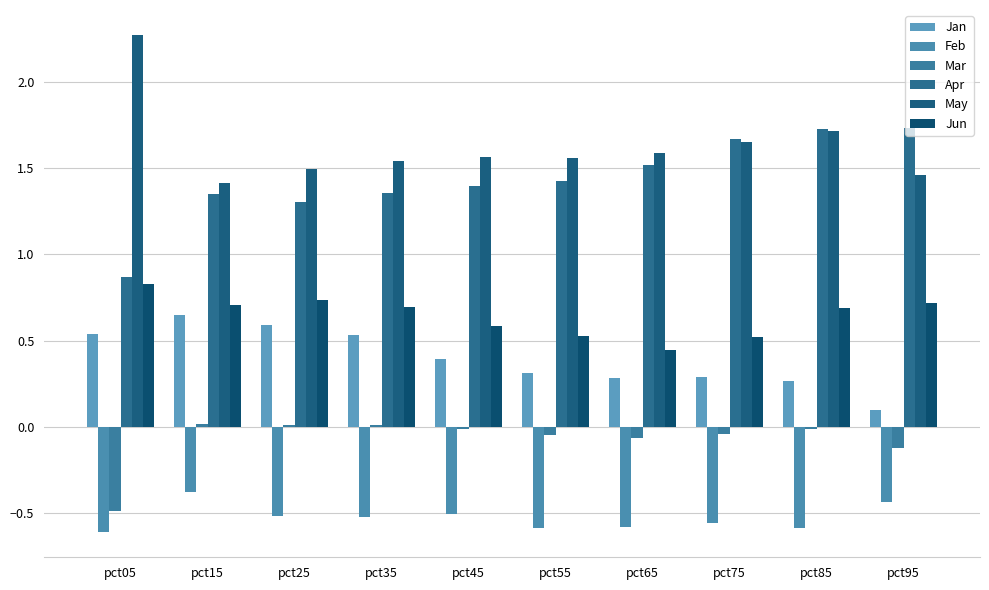

Which series has the largest total across all categories?

May